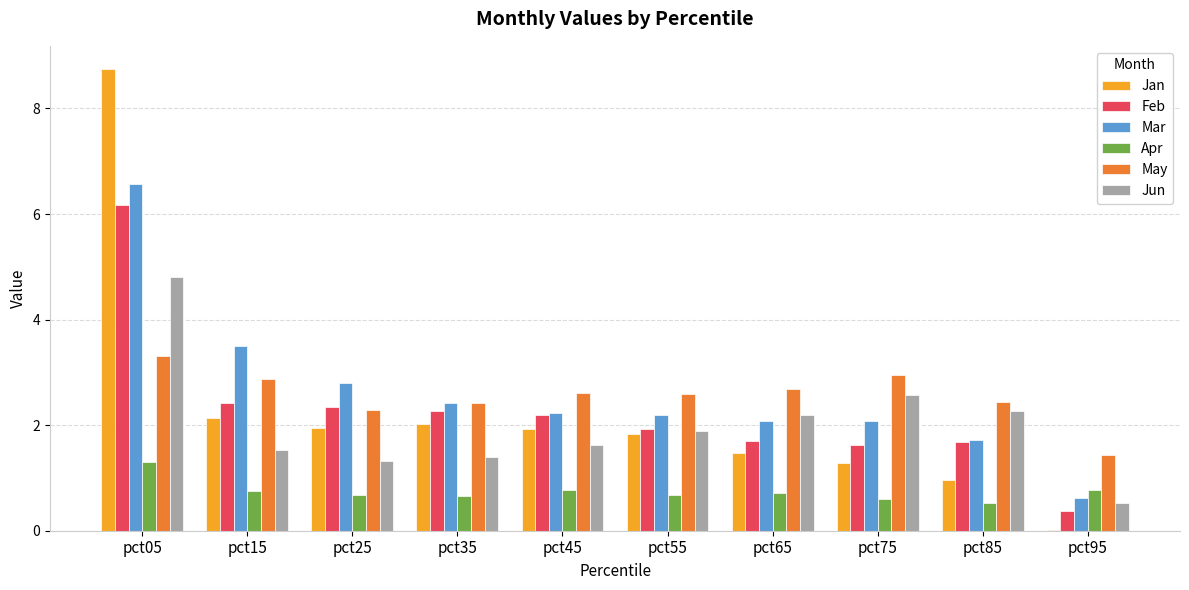

What is the total value across all series at pct35?

11.2